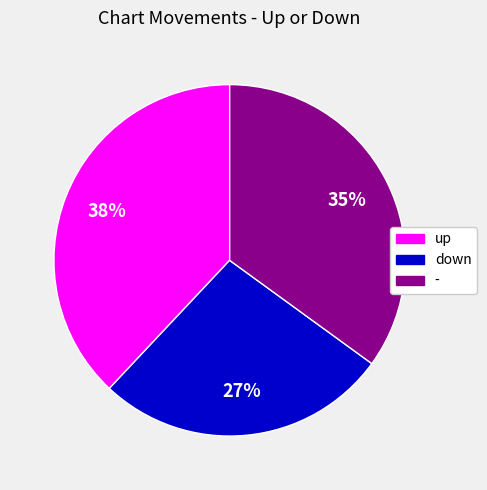

Is there a majority slice in this chart?

No